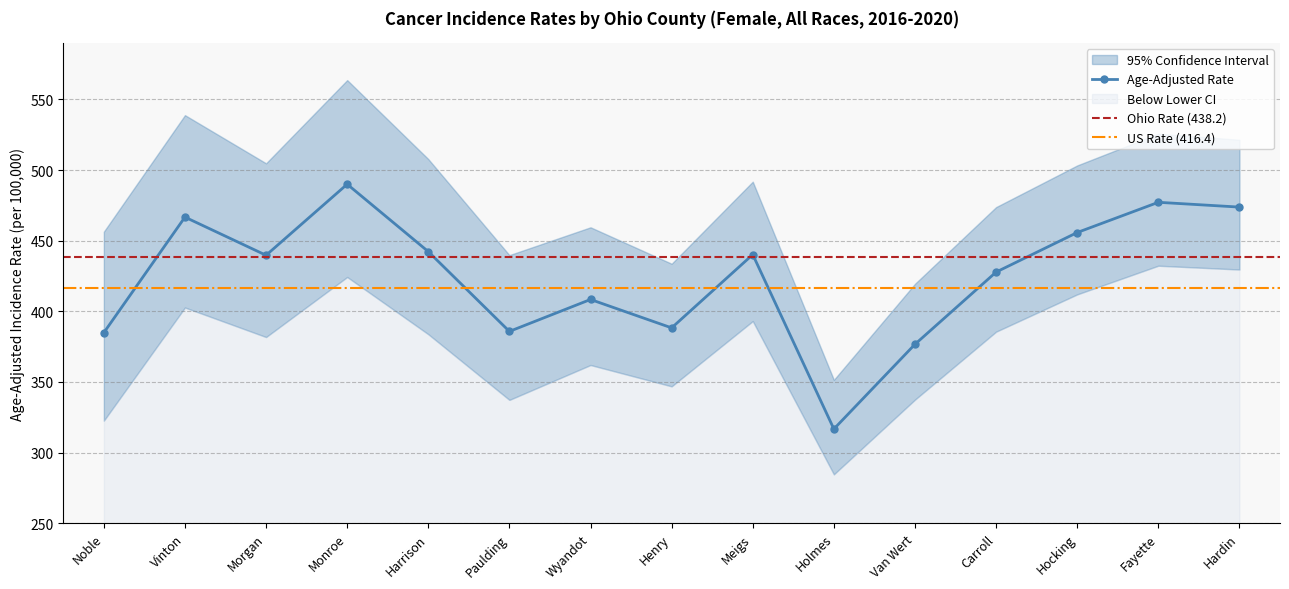

What is the sum of the Upper 95% CI values at Vinton and Wyandot?

998.4